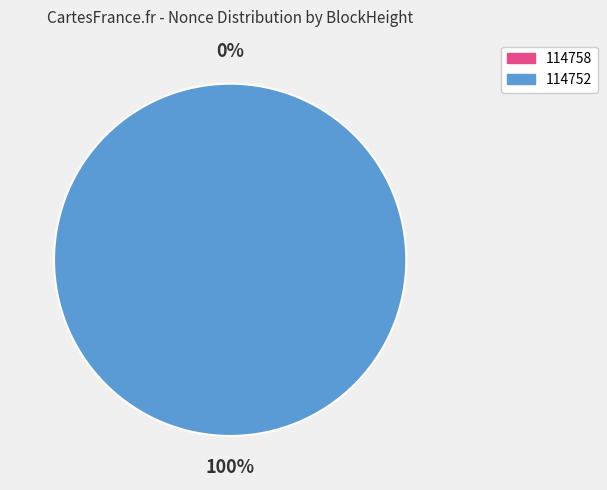

Which category has the biggest portion of the pie?

114752